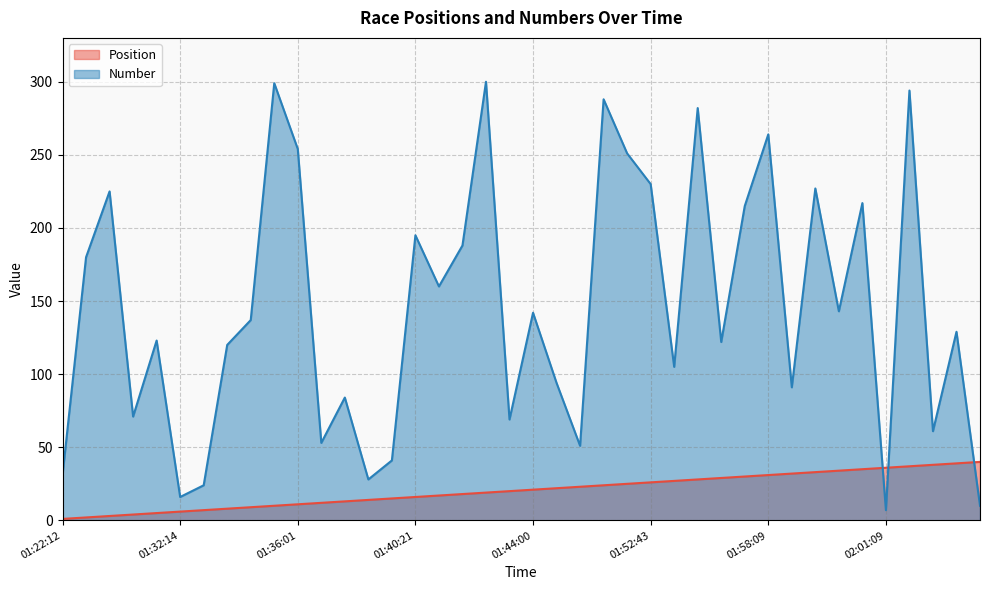

True or false: Position and Number intersect in this chart.

True